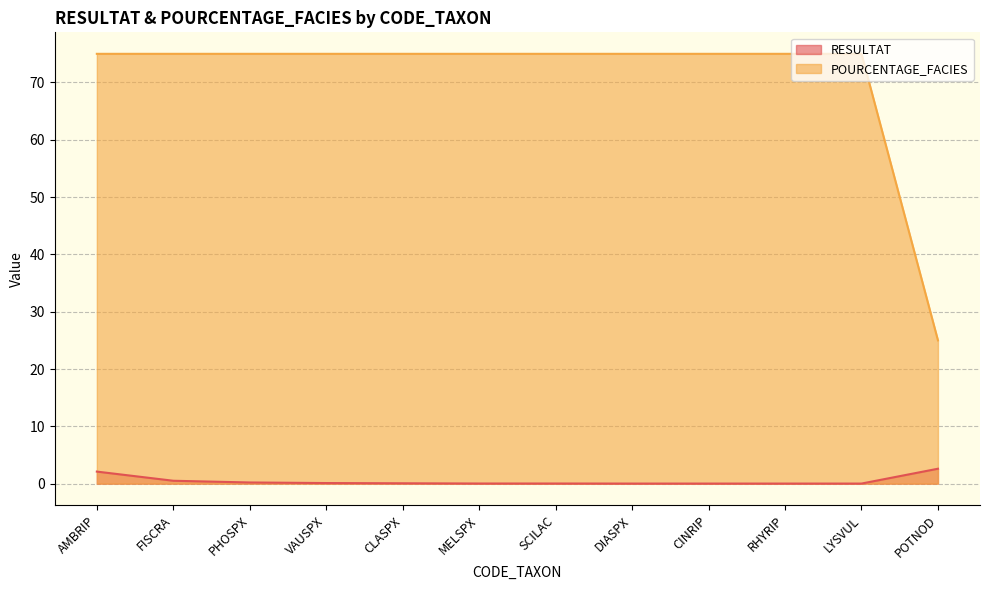

What is the value of the POURCENTAGE_FACIES point at the 11th from the left?

75.0